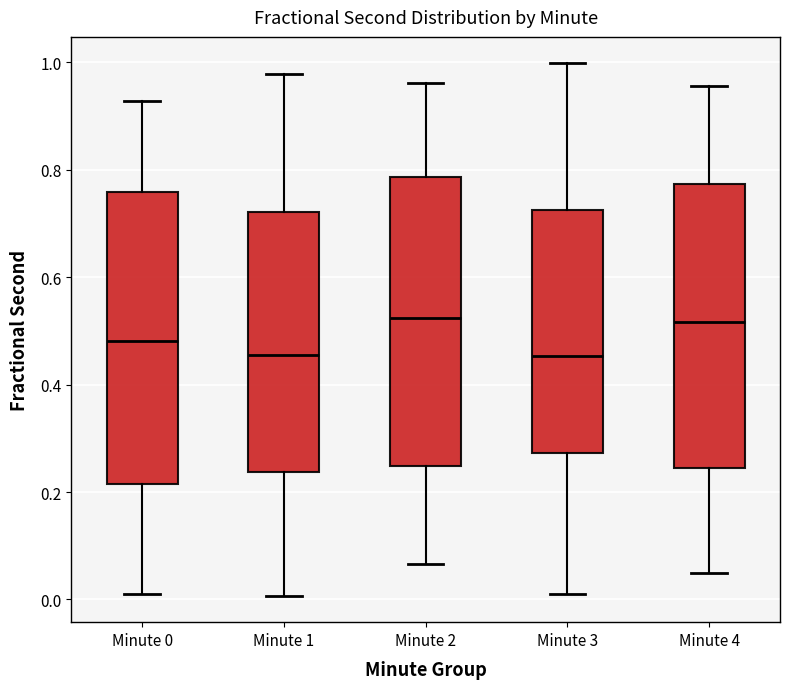

Where does the median line of the box for Minute 1 sit on the y-axis? The values are not printed on the chart, so give them approximately, as read against the axis.

0.46